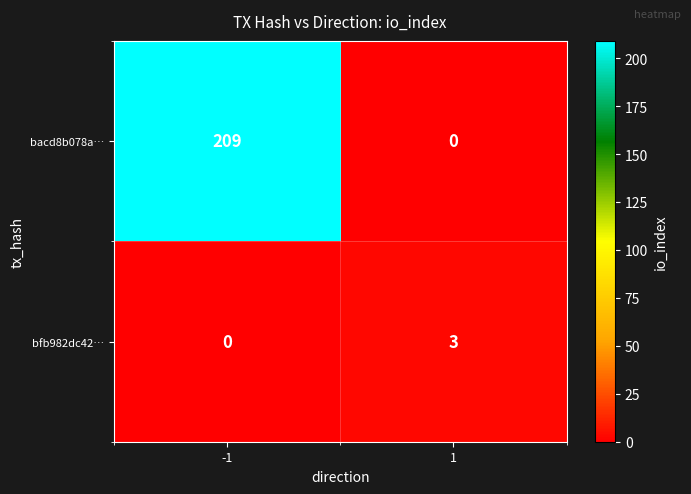

Which series changed the most between -1 and 1?

bacd8b078a…